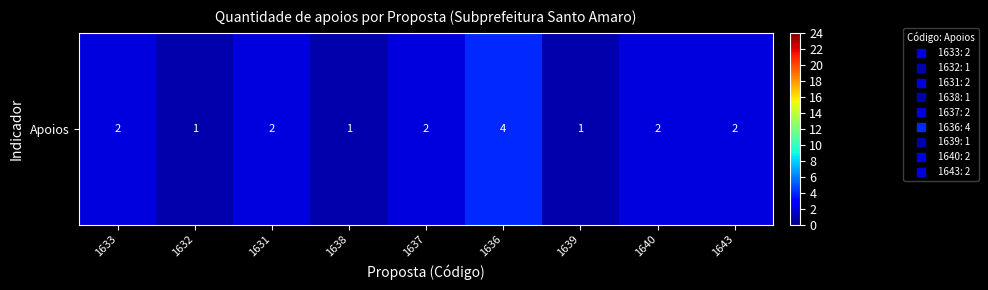

What is the difference between the maximum and minimum values?

3